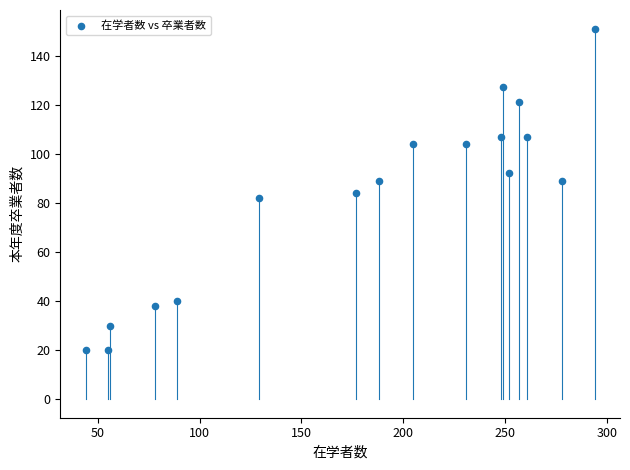

What is the range of X values (max minus min)?

250